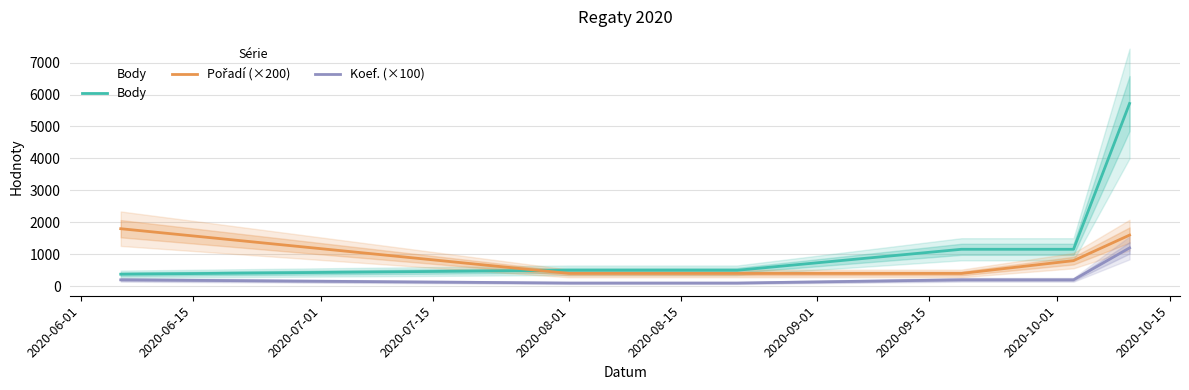

What is the maximum value for Body?

5720